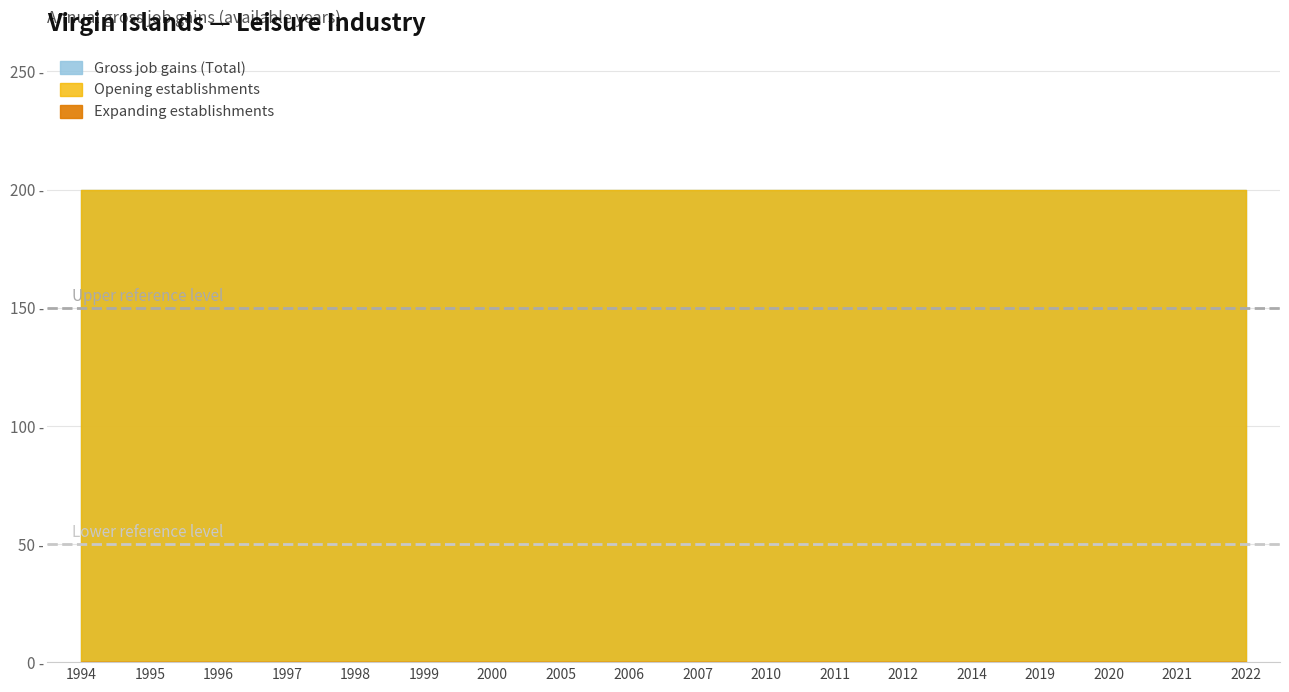

True or false: Opening establishments and Expanding establishments intersect in this chart.

False